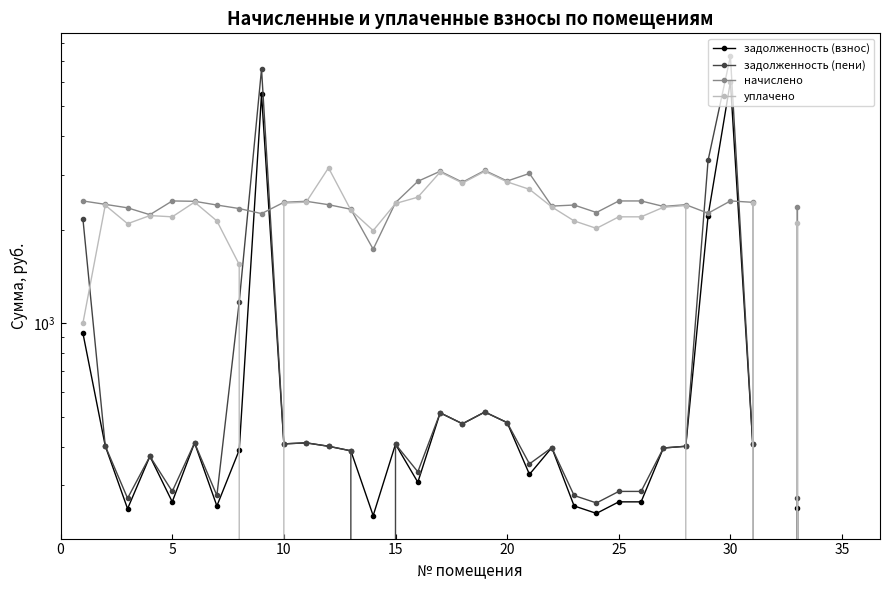

Which series has the largest range (max minus min)?

задолженность (пени)